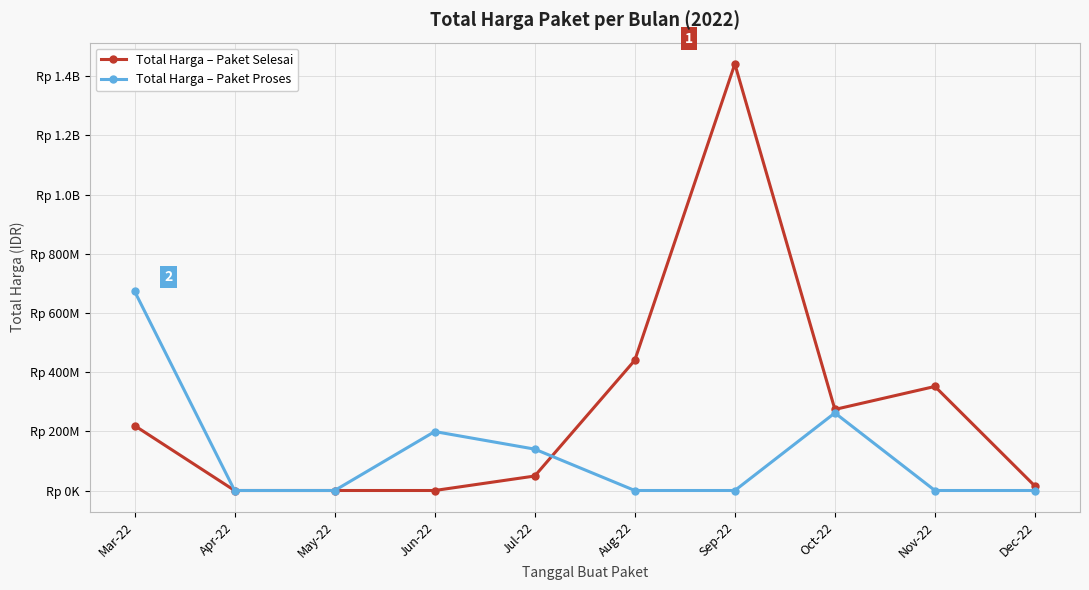

The value of Total Harga – Paket Selesai at Aug-22 is 440075000. True or false?

True